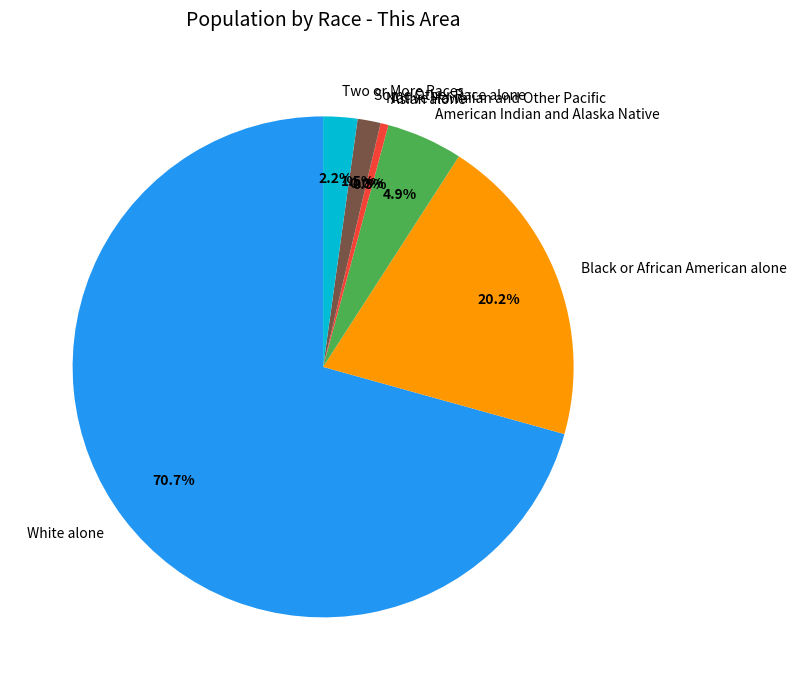

To the nearest percent, what percentage of the pie is Asian alone?

1%